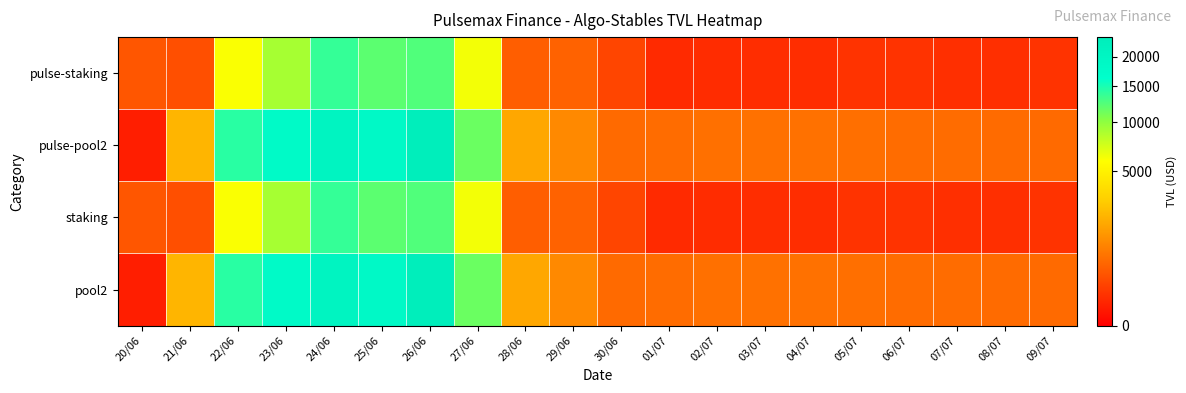

At which category is the sum across all series the highest?

26/06